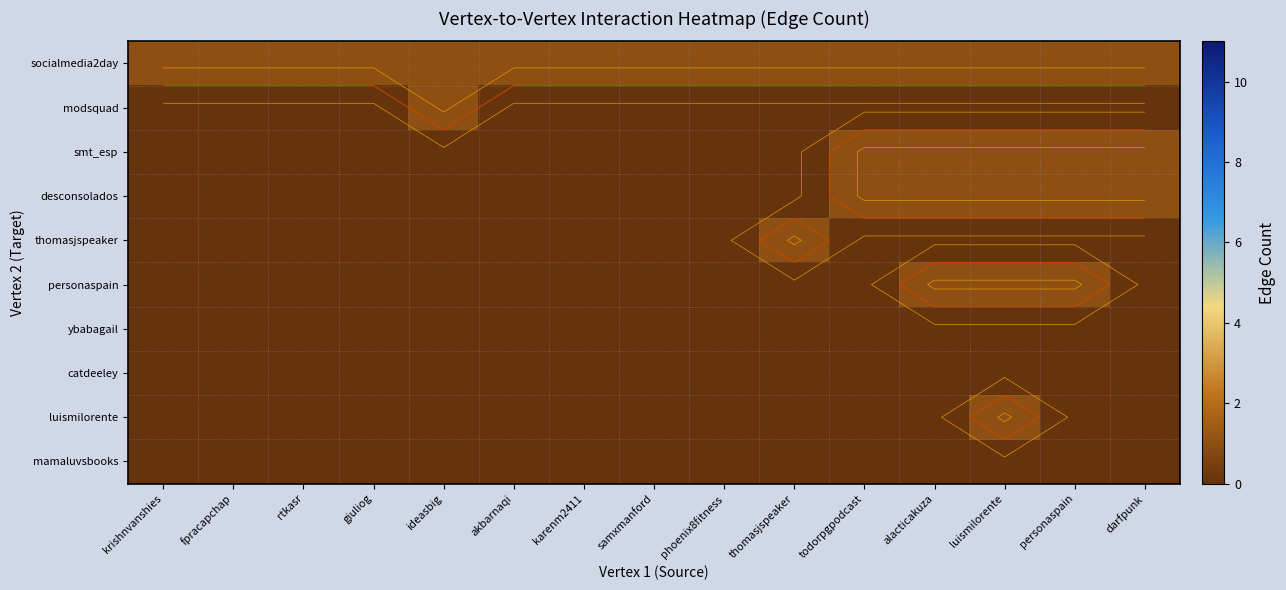

Is it true that smt_esp equals 1 at luismilorente?

True